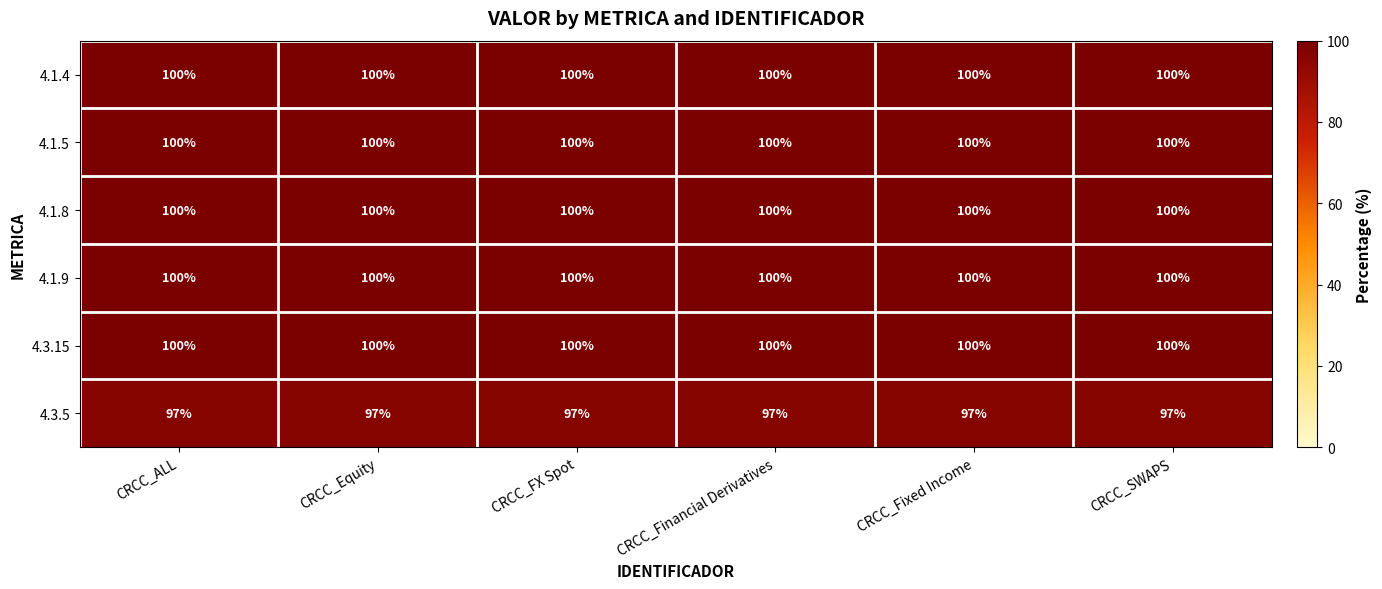

What is the spread (max minus min) of values at CRCC_FX Spot?

3